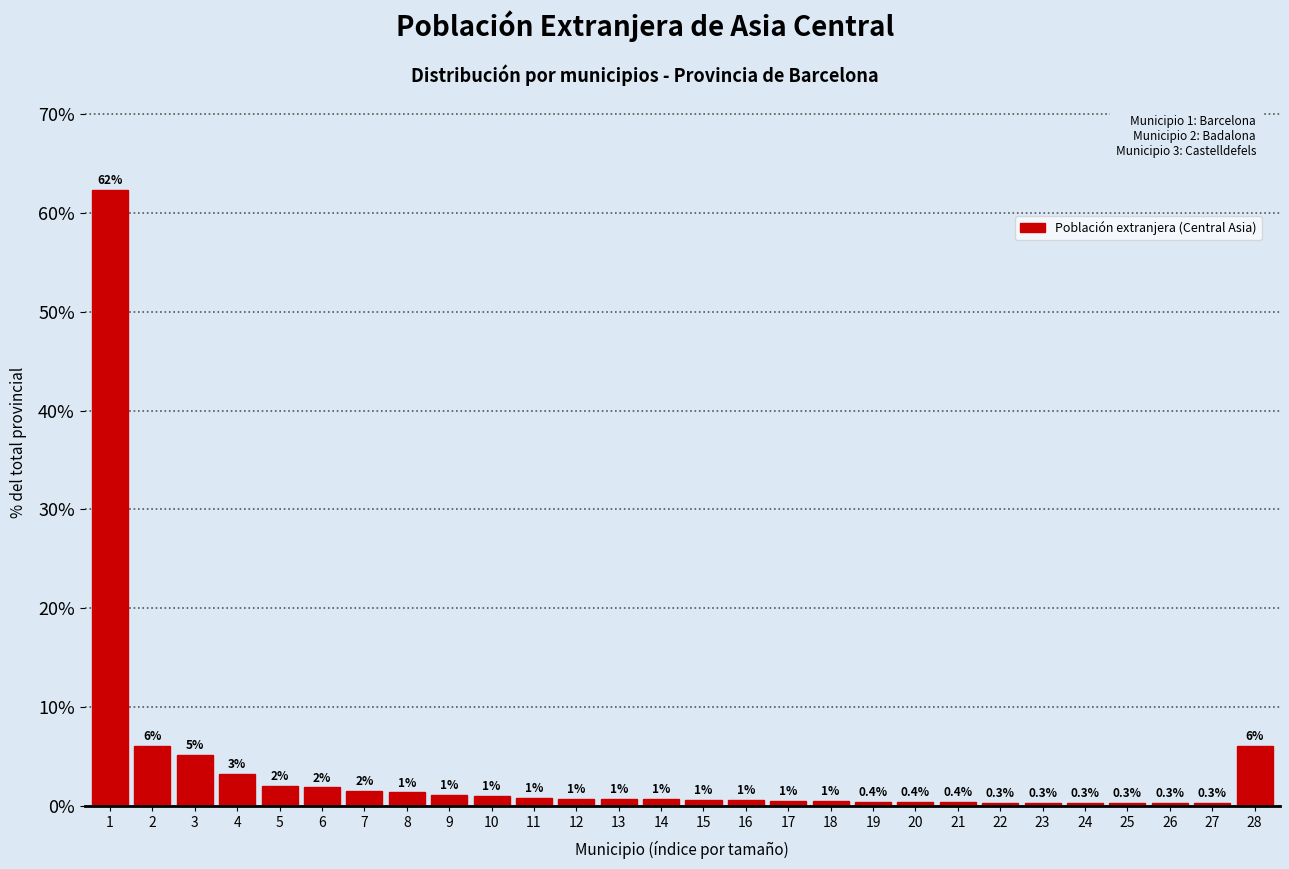

Between 6 and 20, which is larger?

6